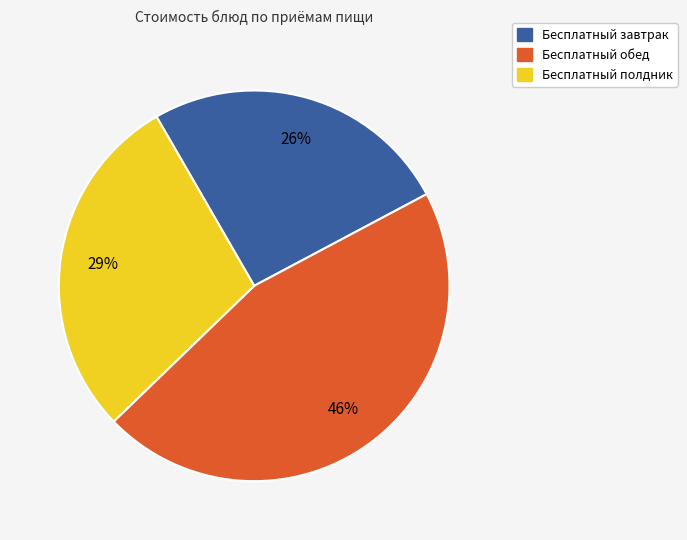

Is there any slice that represents more than half of the pie?

No